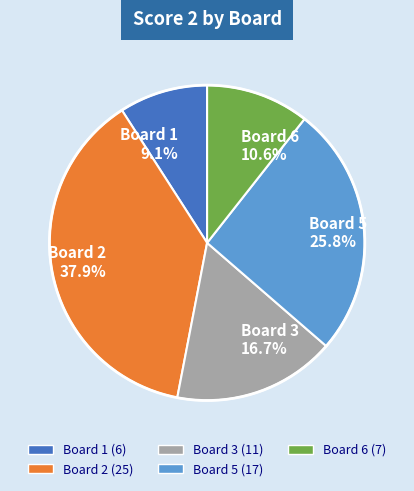

Count the number of slices in the pie.

5